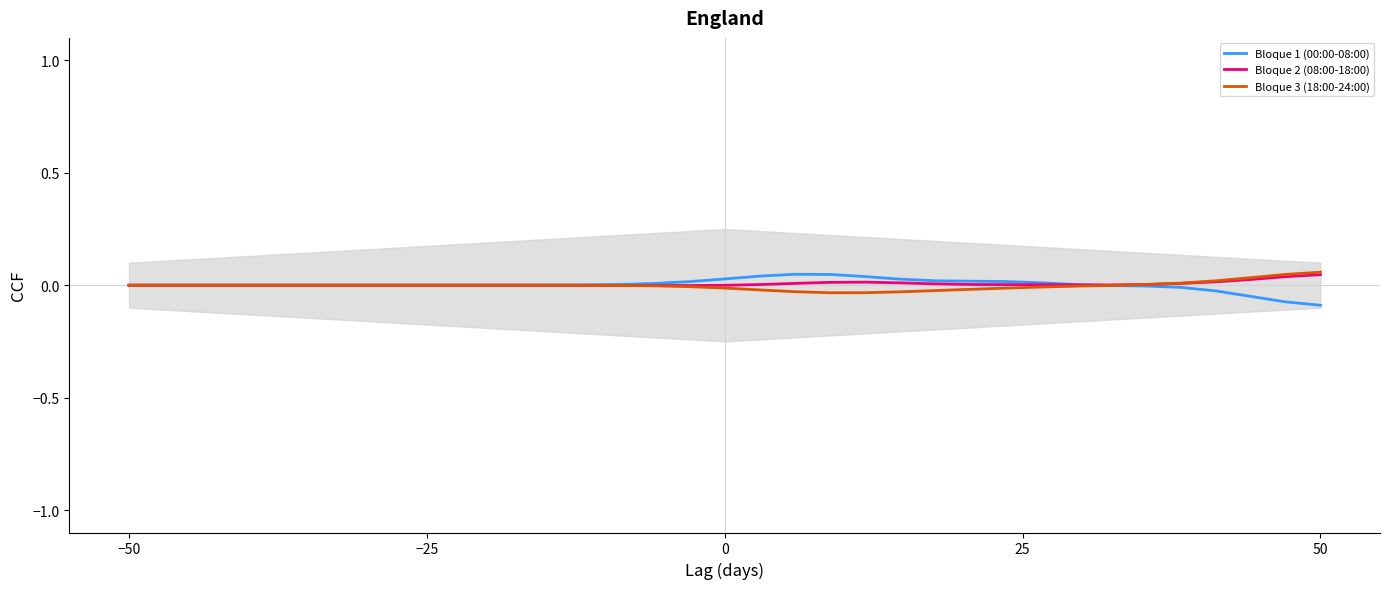

Rank the series by their average value, from lowest to highest.

Bloque 3 (18:00-24:00), Bloque 1 (00:00-08:00), Bloque 2 (08:00-18:00)